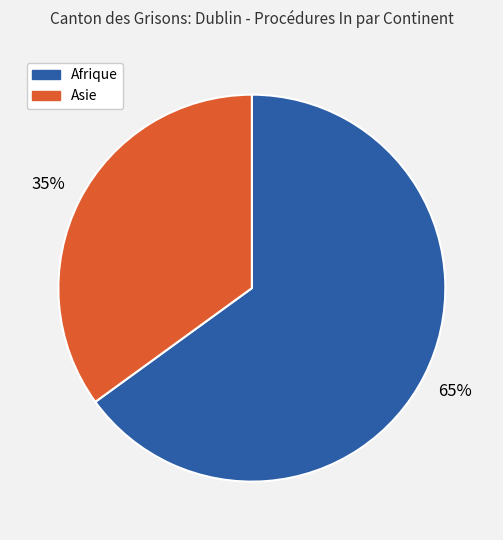

Is there any slice that represents more than half of the pie?

Yes